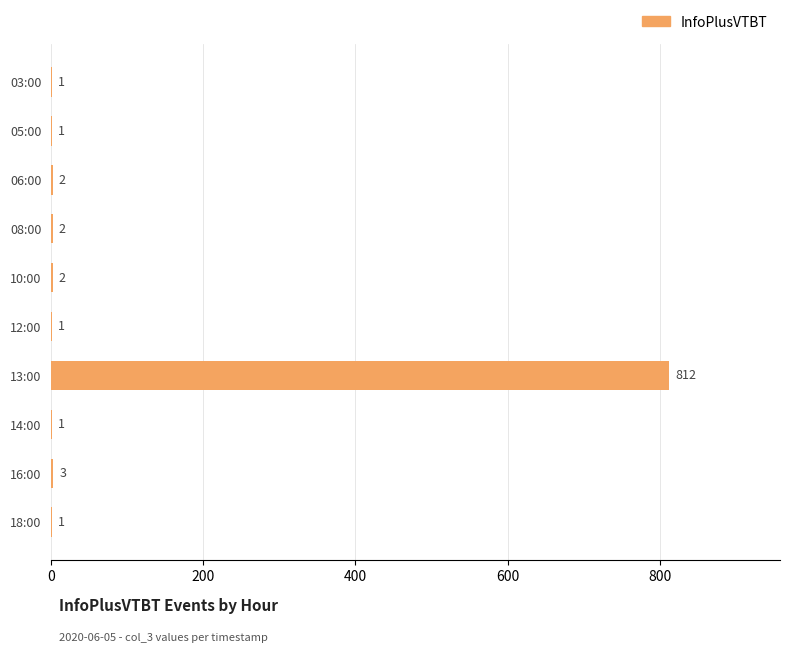

What is the maximum value shown in the chart?

812